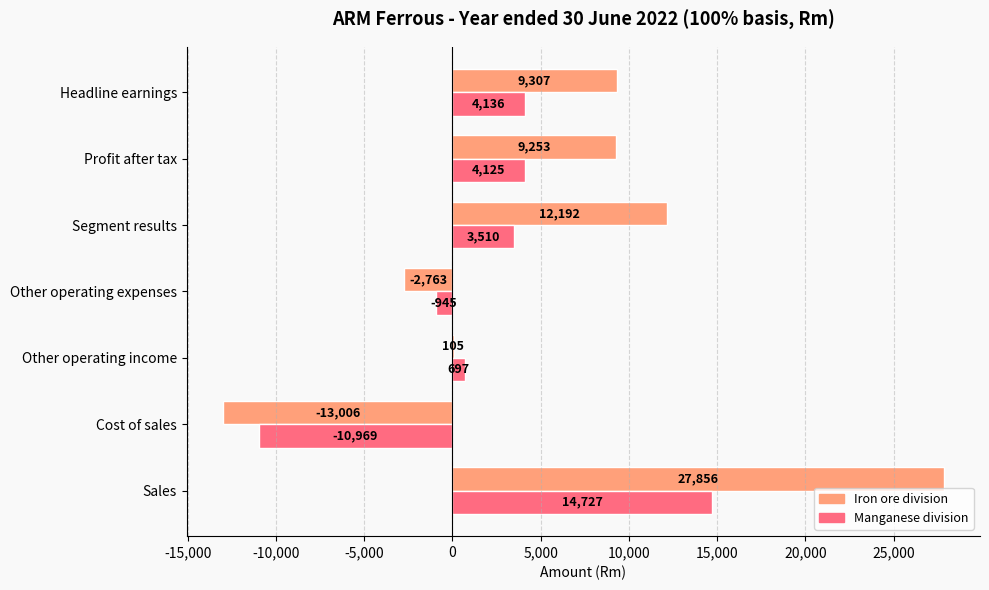

Where is Manganese division nearest to the value 1879?

Other operating income